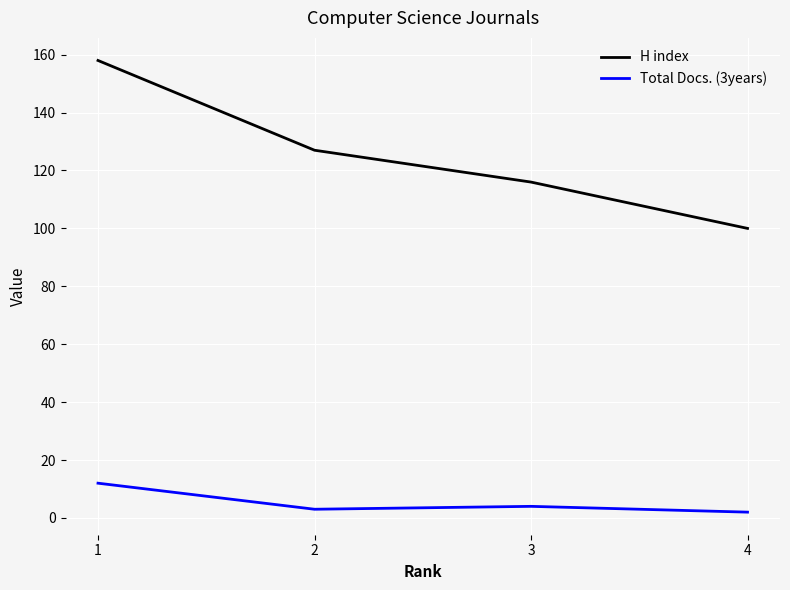

True or false: H index has more than 1 points higher than both neighbors.

False